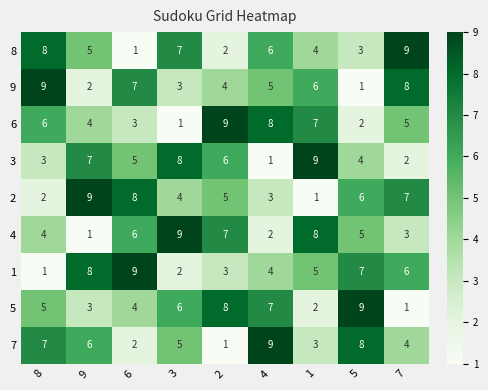

Count the 8 values in the range 3 to 7.

5